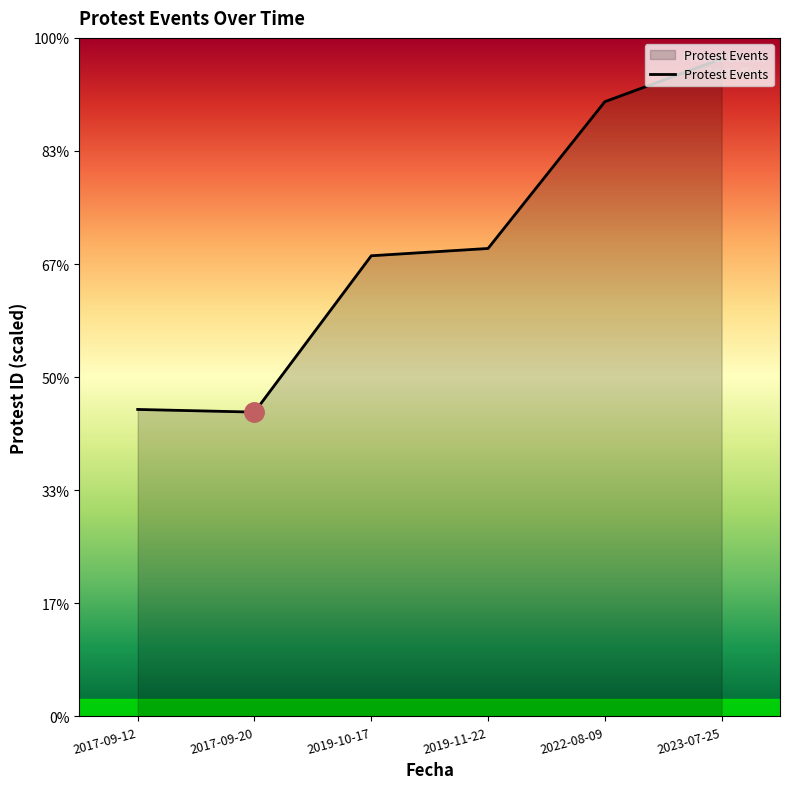

What is the difference between the maximum and second lowest values?

6202